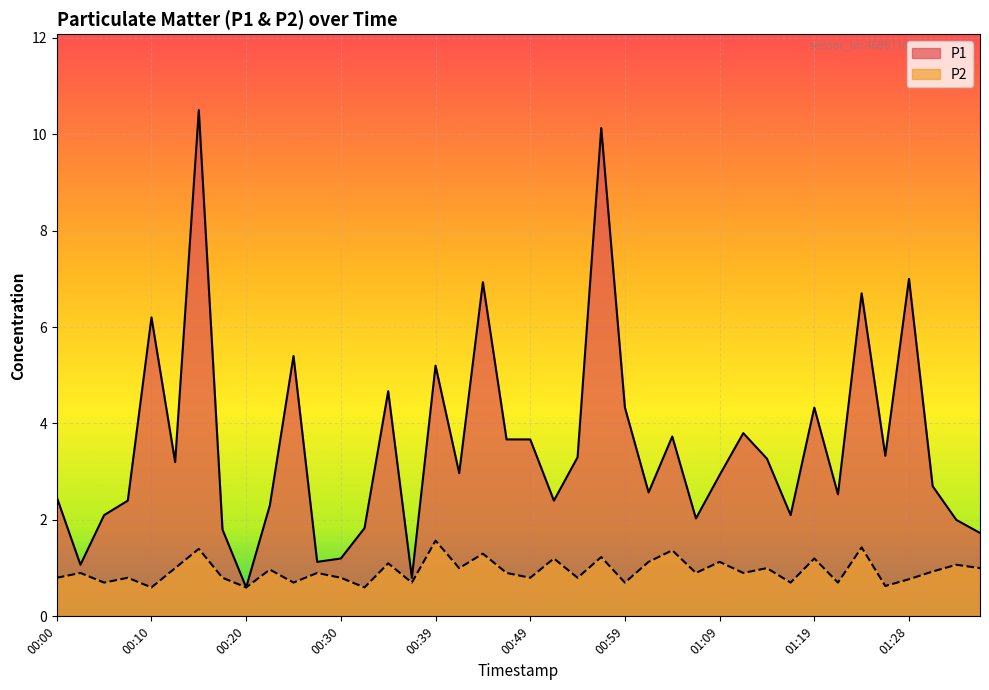

Reading right to left, transcribe all the data shown in this chart.

P1: 1.7	2.0	2.7	7.0	3.3	6.7	2.5	4.3	2.1	3.3	3.8	2.9	2.0	3.7	2.6	4.3	10.1	3.3	2.4	3.7	3.7	6.9	3.0	5.2	0.8	4.7	1.8	1.2	1.1	5.4	2.3	0.6	1.8	10.5	3.2	6.2	2.4	2.1	1.1	2.5
P2: 1.0	1.1	0.9	0.8	0.6	1.4	0.7	1.2	0.7	1.0	0.9	1.1	0.9	1.4	1.1	0.7	1.2	0.8	1.2	0.8	0.9	1.3	1.0	1.6	0.7	1.1	0.6	0.8	0.9	0.7	1.0	0.6	0.8	1.4	1.0	0.6	0.8	0.7	0.9	0.8